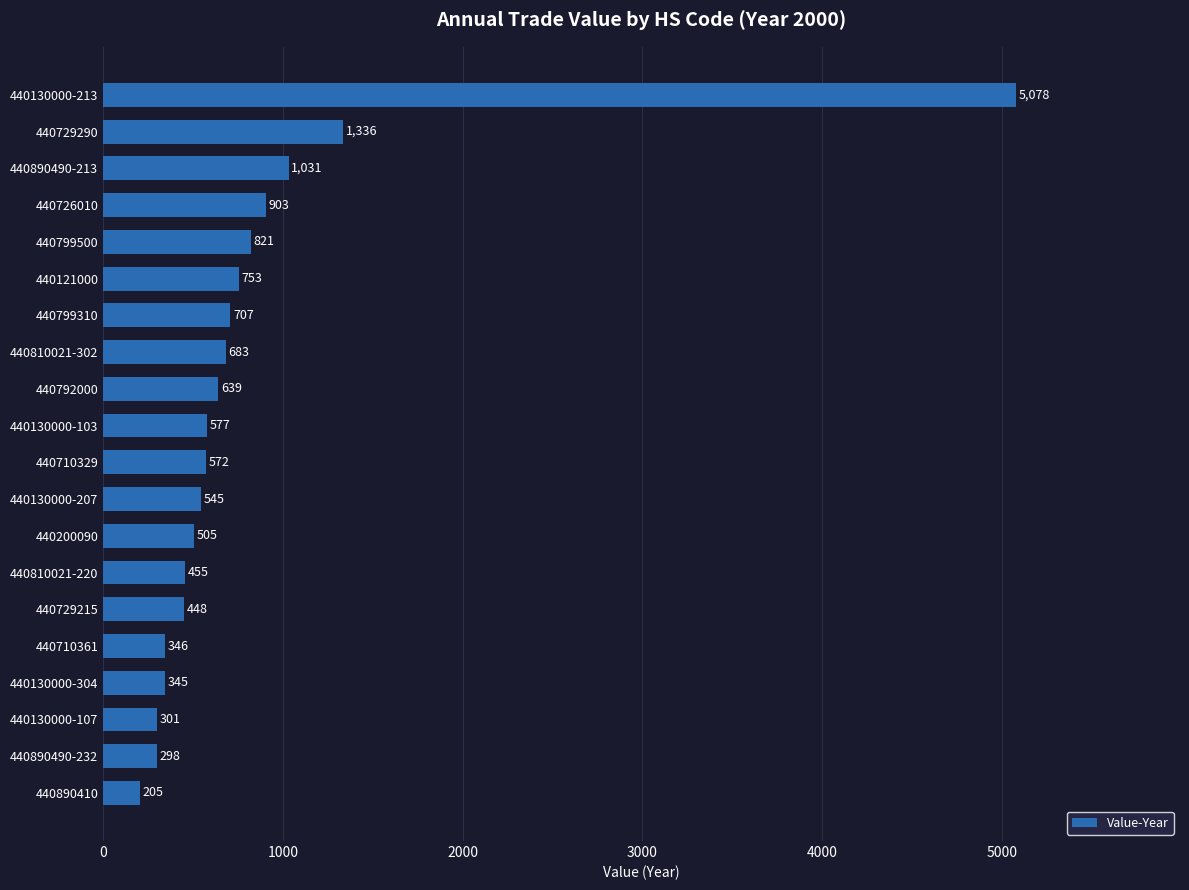

Reading bottom to top, what are all the values shown in this chart?

440890410=205	440890490-232=298	440130000-107=301	440130000-304=345	440710361=346	440729215=448	440810021-220=455	440200090=505	440130000-207=545	440710329=572	440130000-103=577	440792000=639	440810021-302=683	440799310=707	440121000=753	440799500=821	440726010=903	440890490-213=1031	440729290=1336	440130000-213=5078